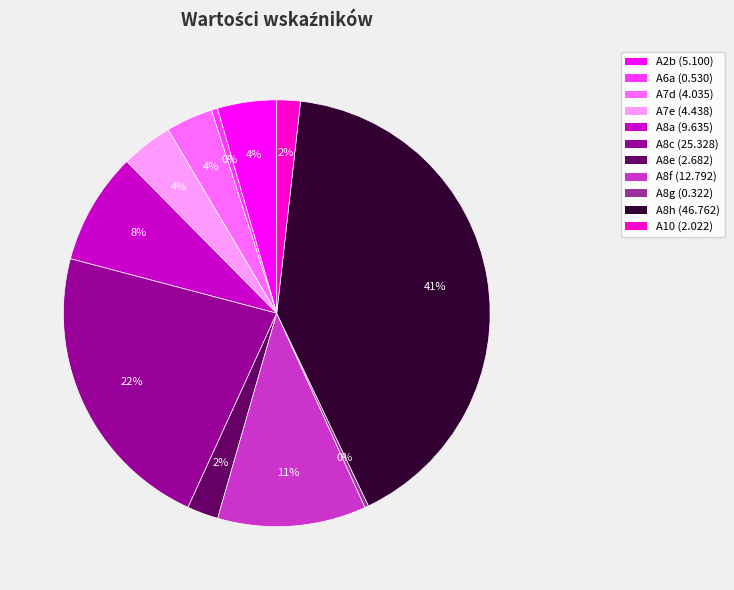

How many segments does this pie chart have?

11